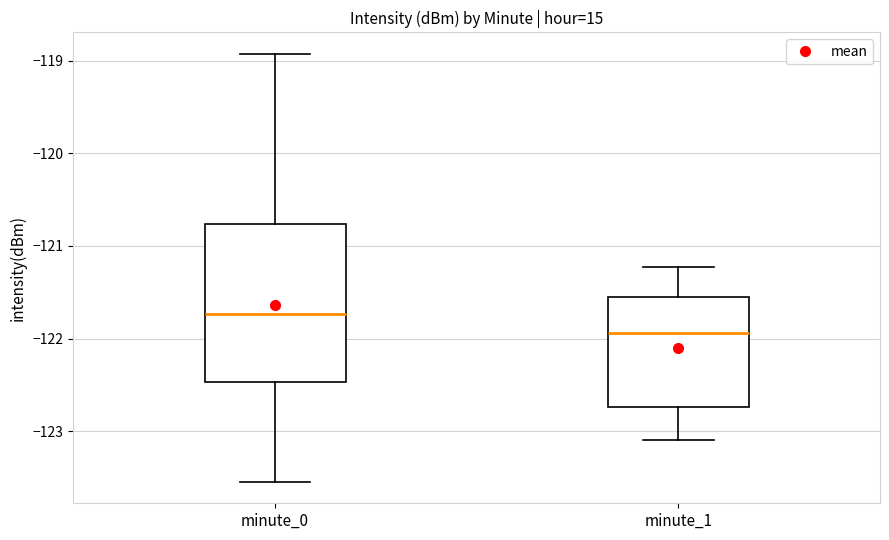

Reading left to right, transcribe this box plot: for each box, give where its median line is, the range the box spans, and where its two whiskers end, as read against the y-axis. The values are not printed on the chart, so give them approximately, as read against the axis.

minute_0: median -121.7, box -122.5 to -120.8, whiskers -123.5 to -118.9
minute_1: median -121.9, box -122.7 to -121.6, whiskers -123.1 to -121.2